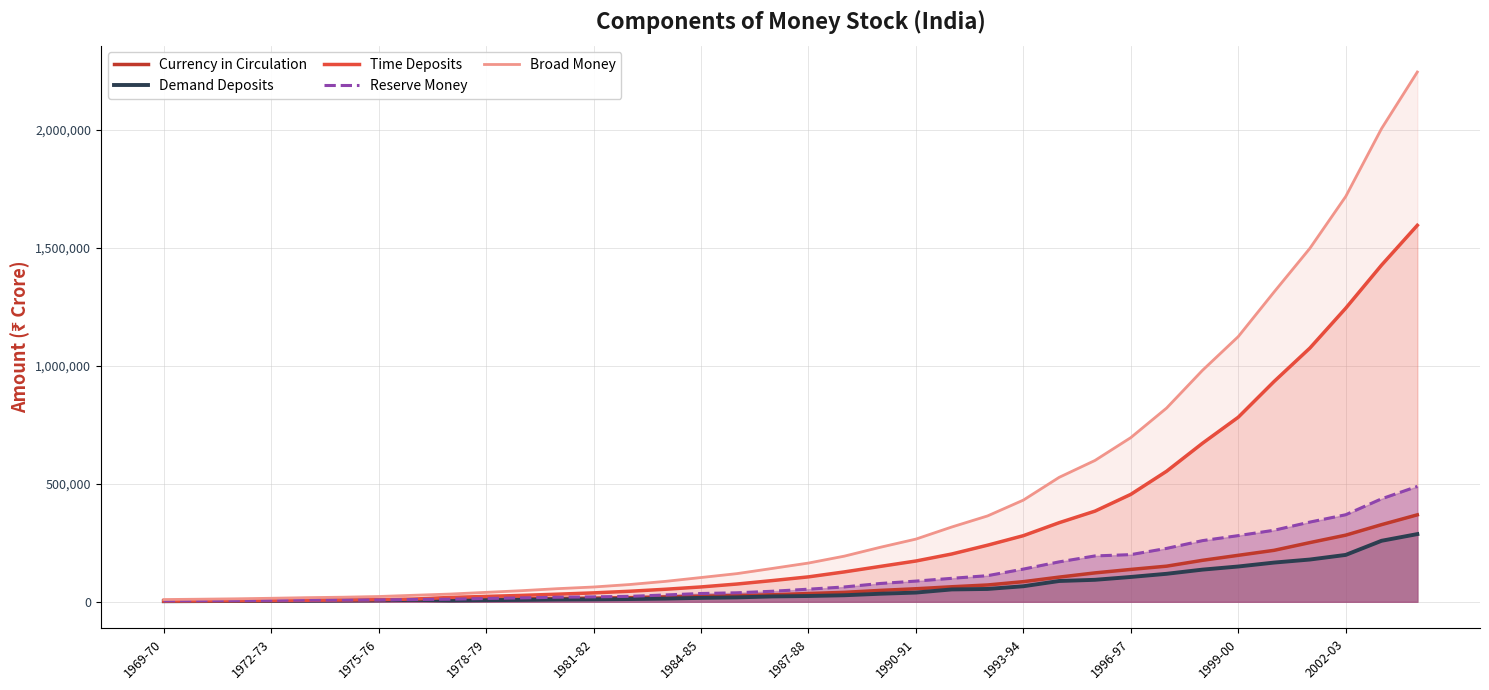

How many interior local peaks does the Demand Deposits series have?

1